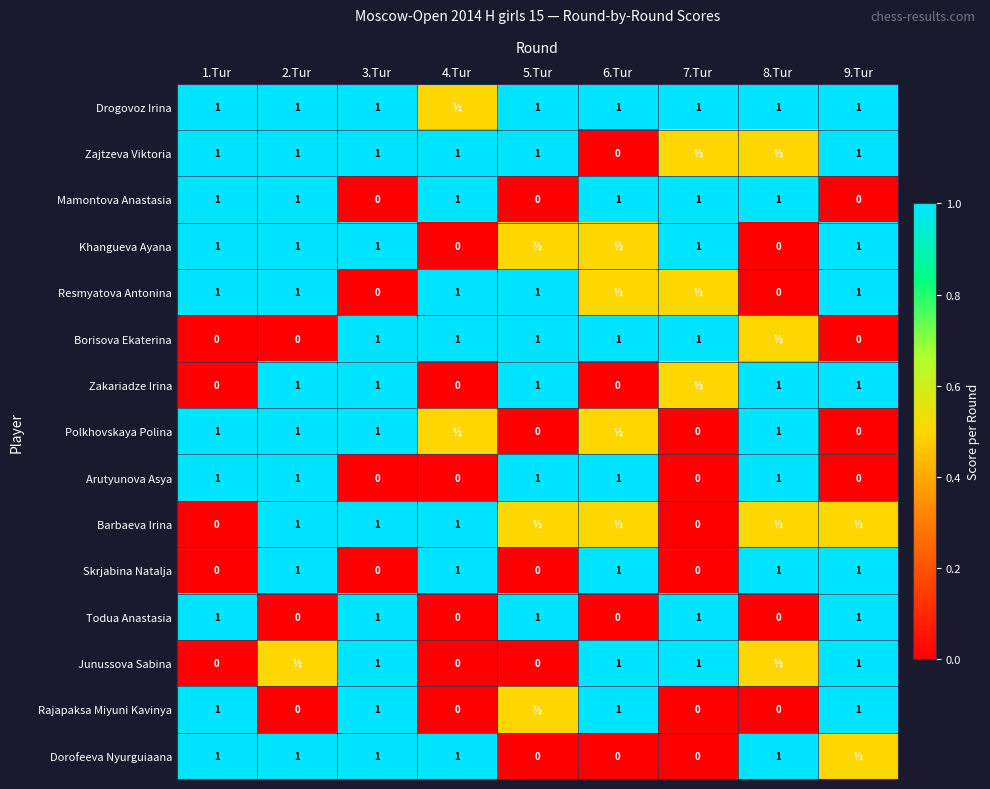

At which category is the sum across all series the highest?

2.Tur